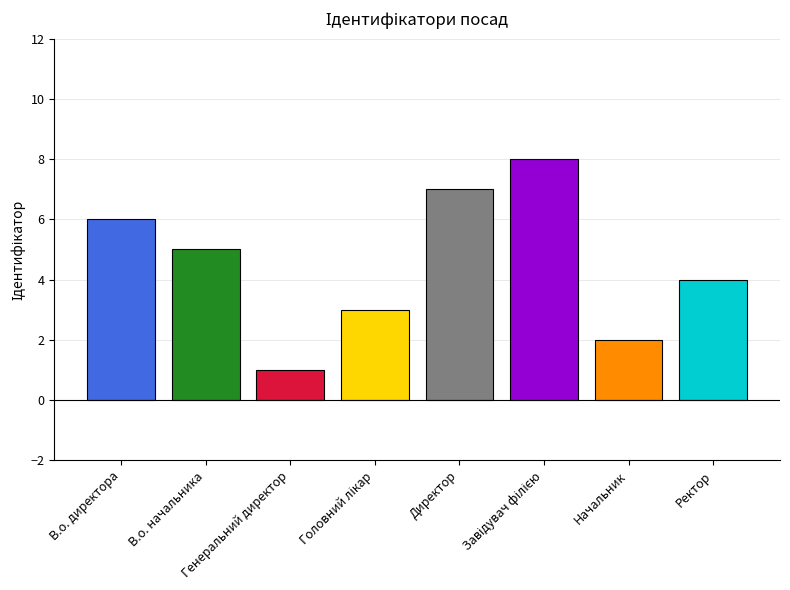

Reading right to left, list all the values displayed in this chart.

4	2	8	7	3	1	5	6